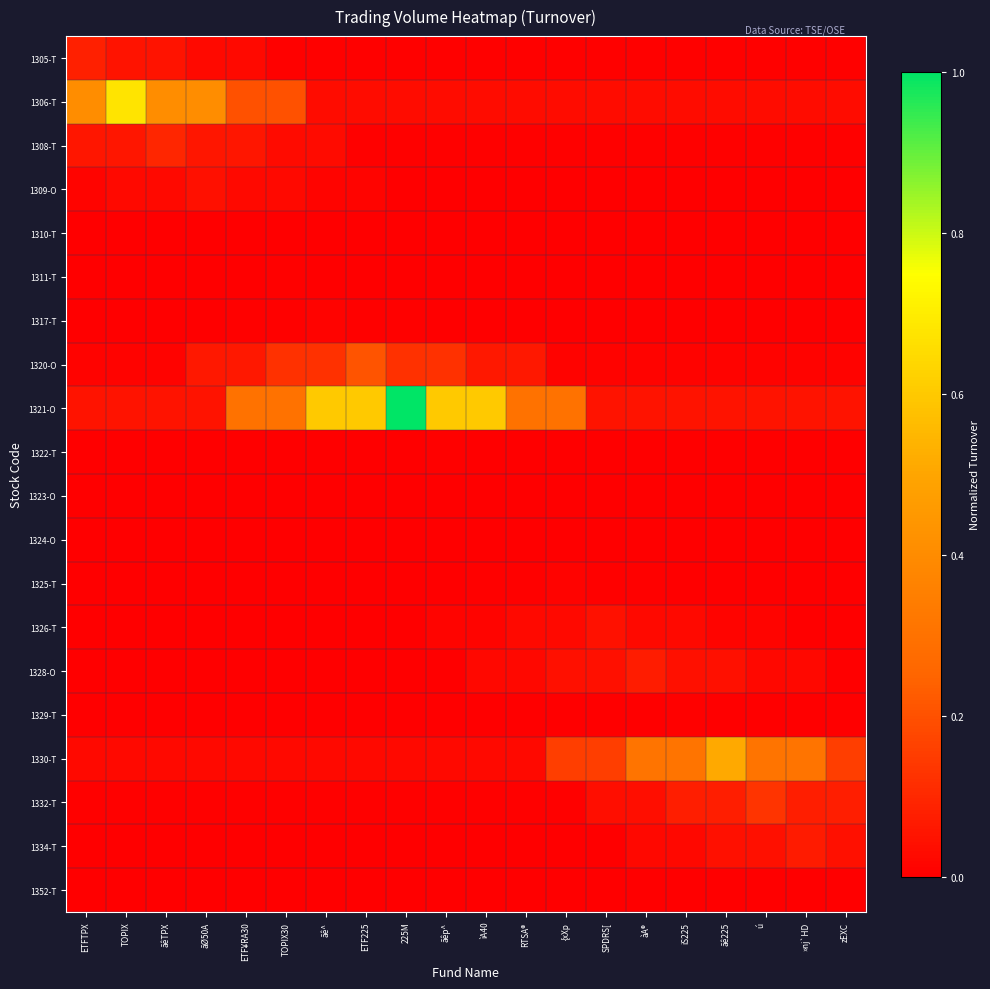

Between zEXC and ìA40, which is larger?

zEXC